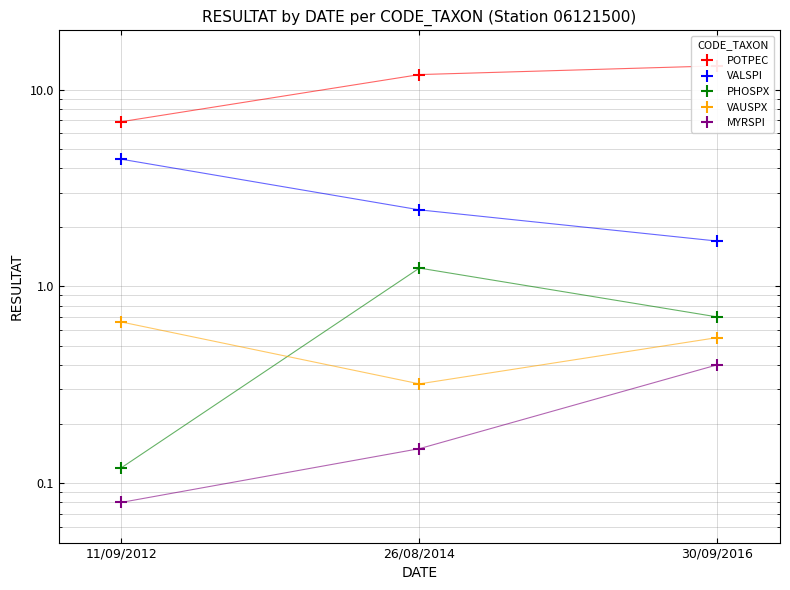

Rank the series at 26/08/2014 from lowest to highest value.

MYRSPI, VAUSPX, PHOSPX, VALSPI, POTPEC